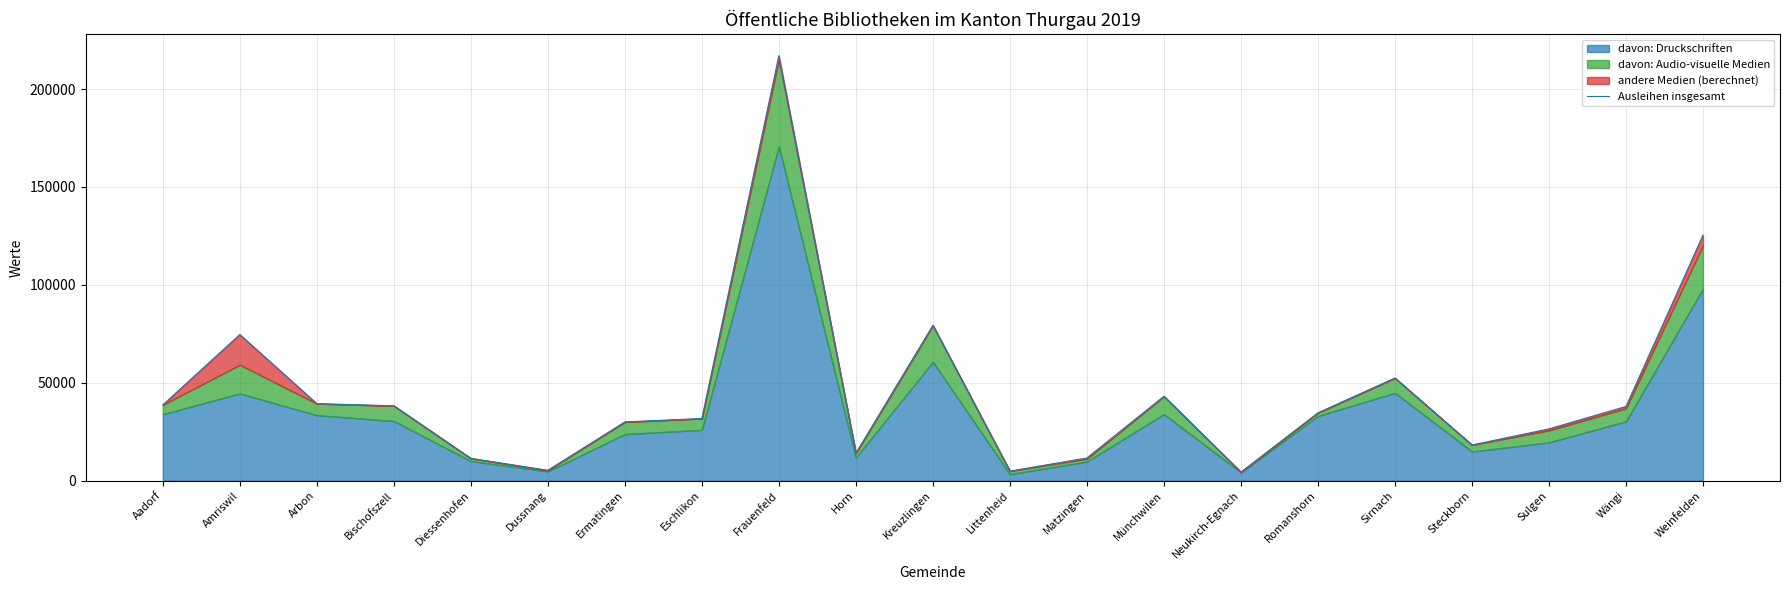

Read the value at Aadorf, to the nearest 50.

38700